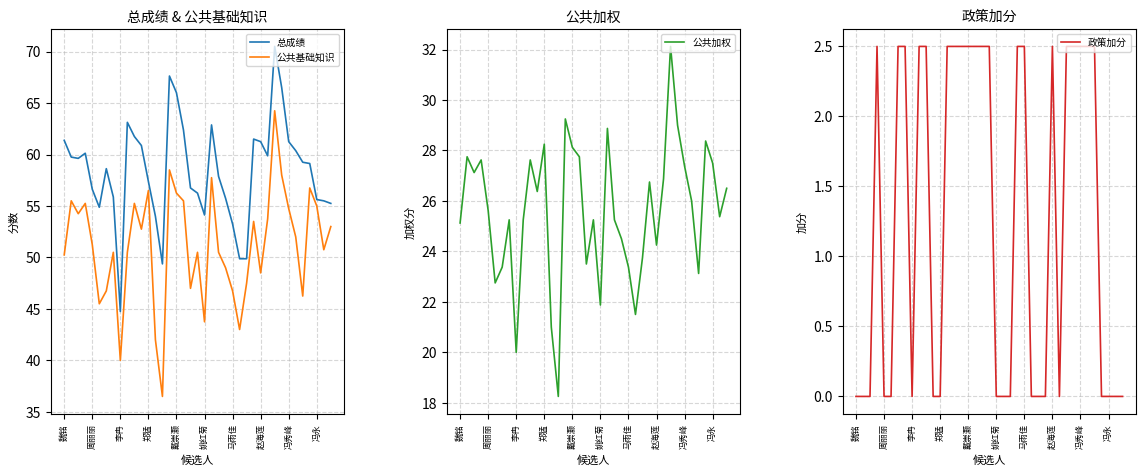

Rank the series by their maximum value, from lowest to highest.

政策加分, 公共加权, 公共基础知识, 总成绩